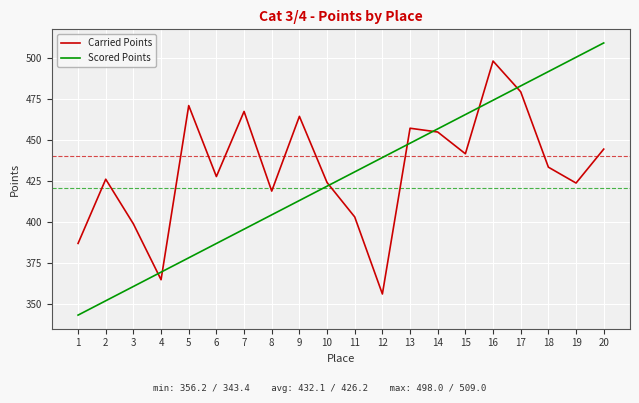

What are all the series names shown in the legend?

Carried Points, Scored Points